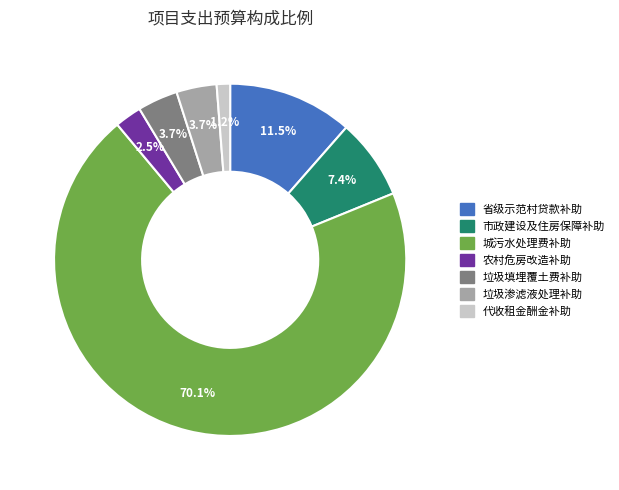

Is there any slice that represents more than half of the pie?

Yes